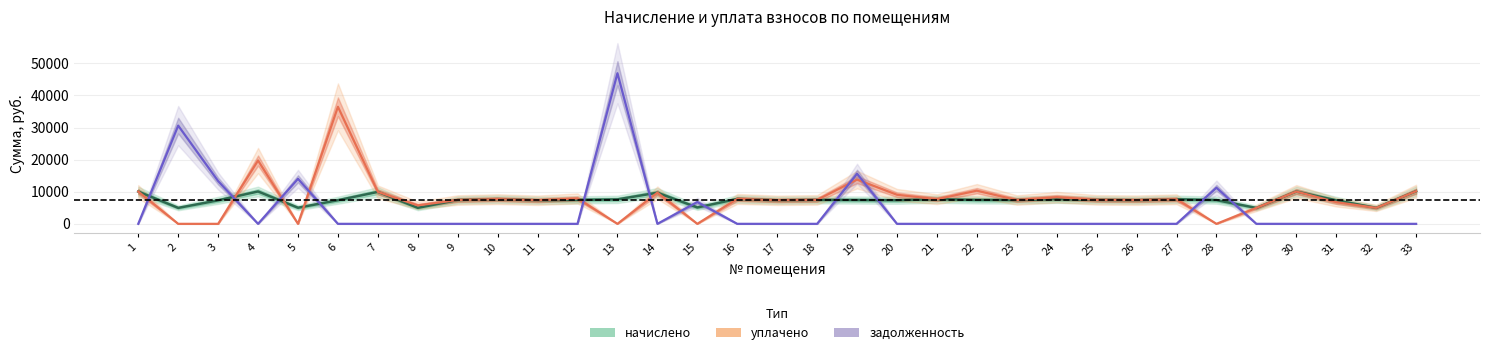

How many intersections are there between задолженность and начислено?

12